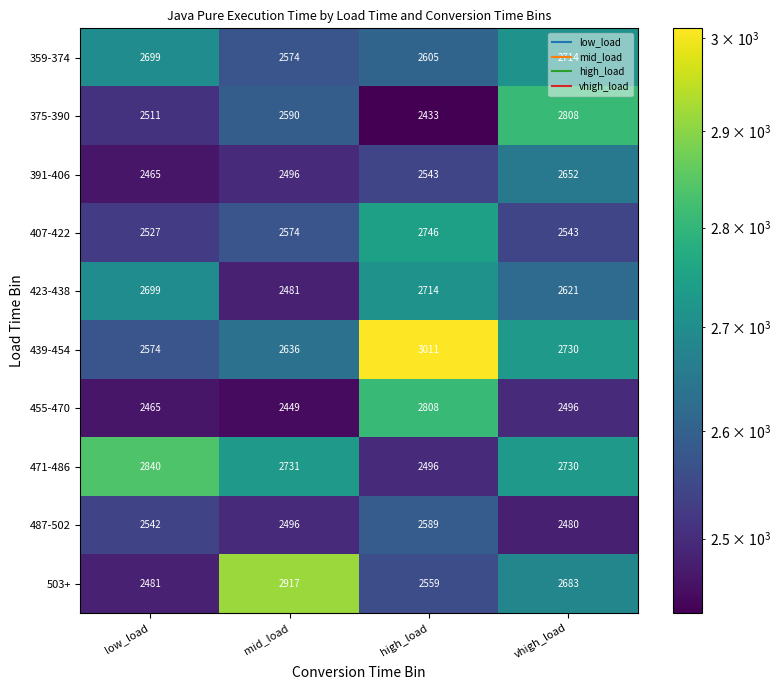

How many data points in 375-390 are less than 2590?

2